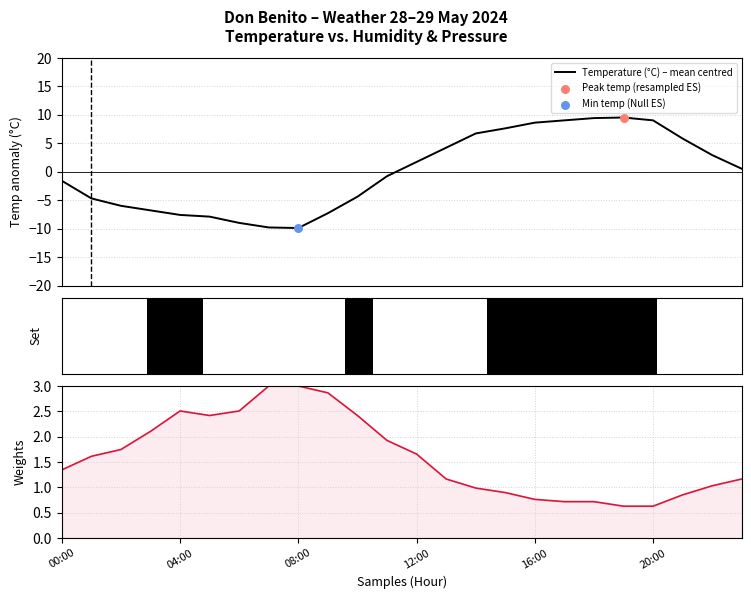

Which series contains the lowest Y value?

Temperature (°C) – mean centred